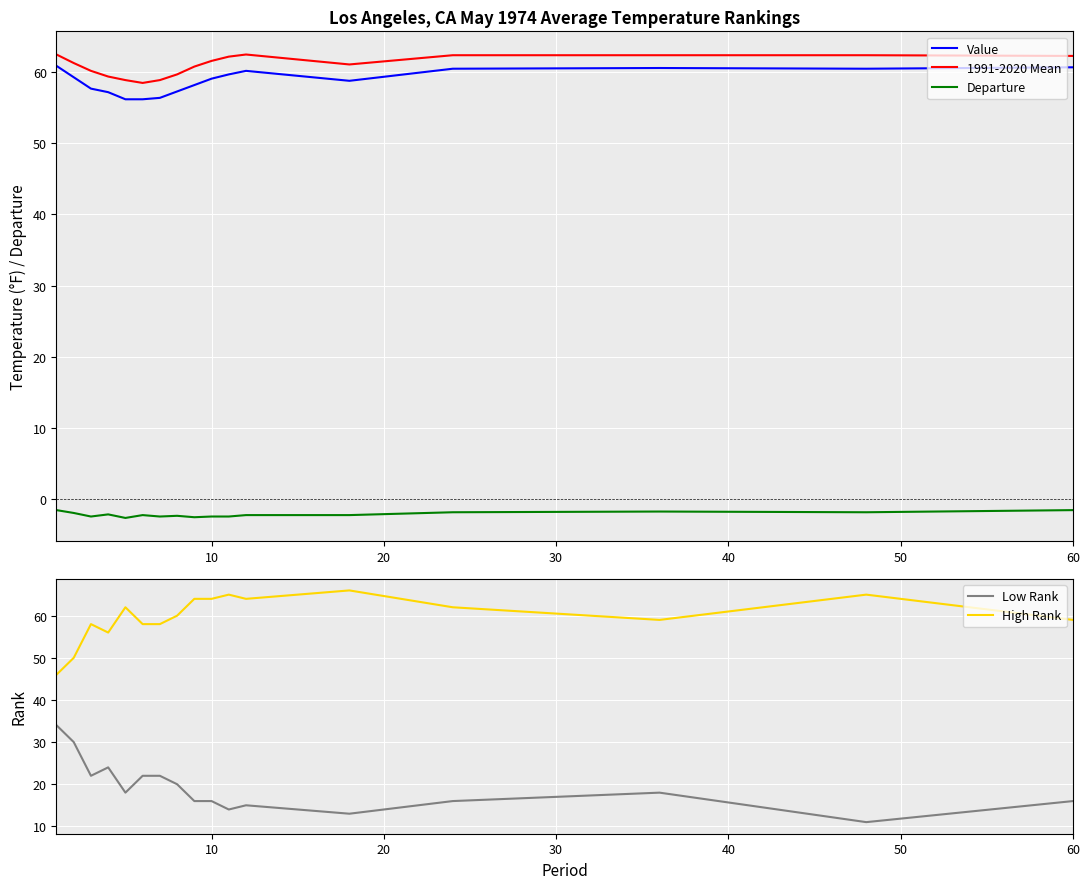

At how many categories does at least one series exceed 18?

17